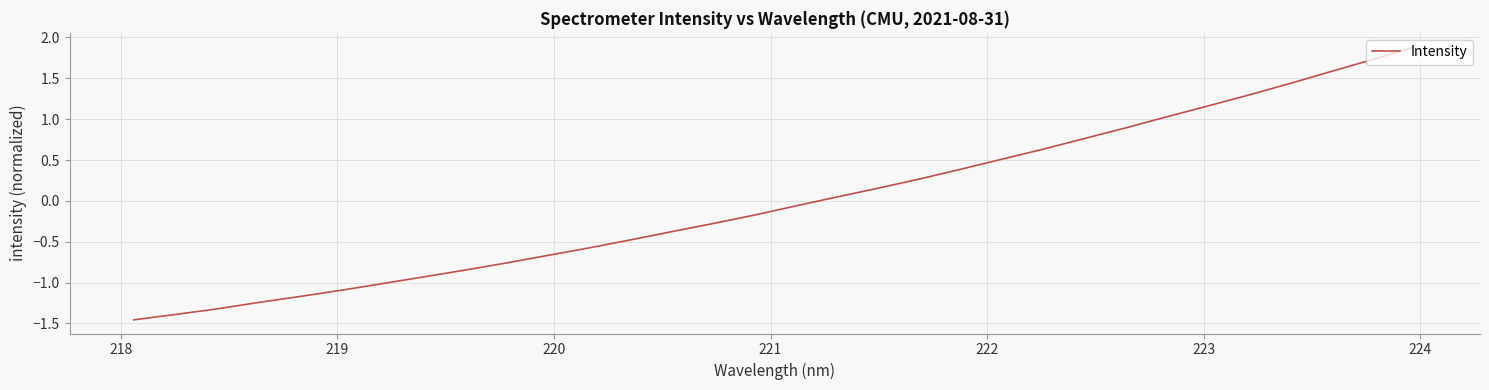

What is the greatest value displayed?

1.9